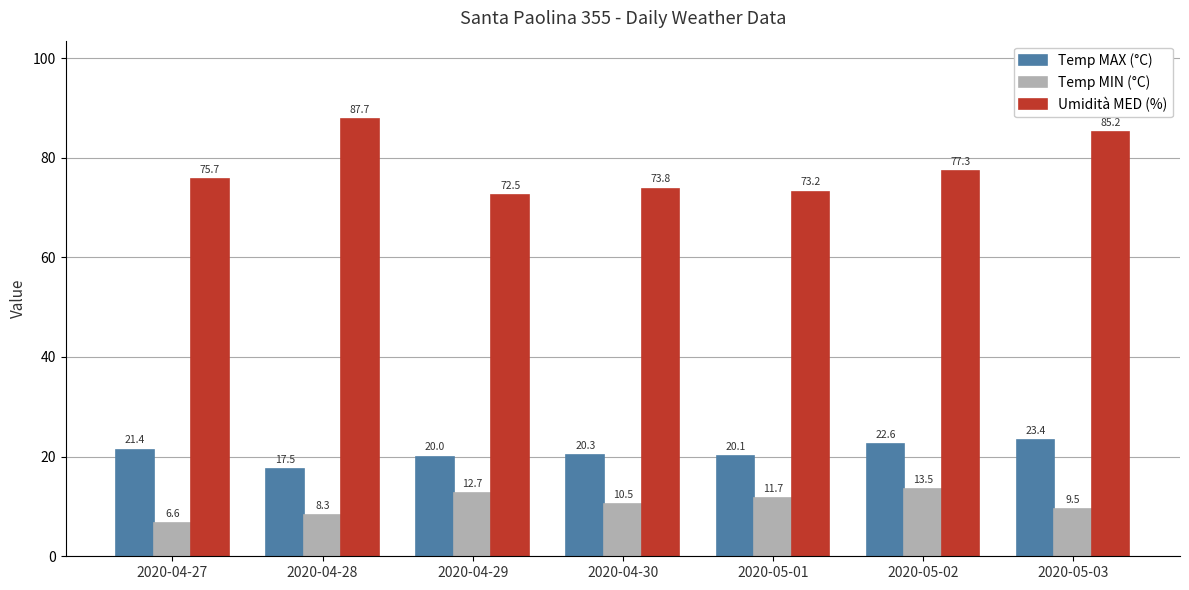

Which category has the highest value in the Temp MAX (°C) series?

2020-05-03